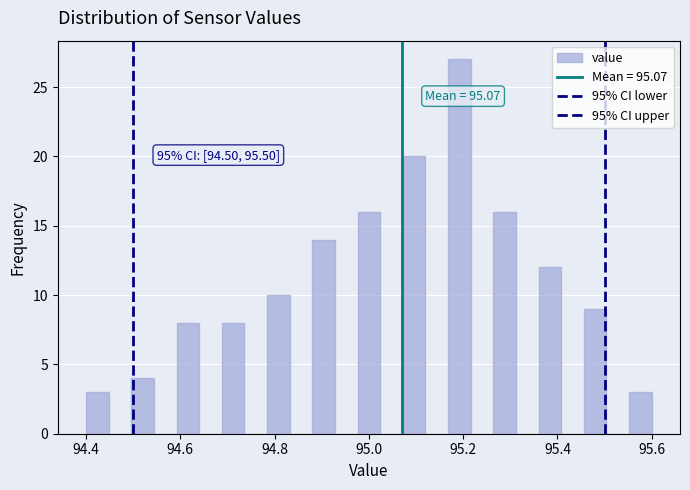

Read against the x-axis, roughly where is the centre of the tallest bar?

95.20